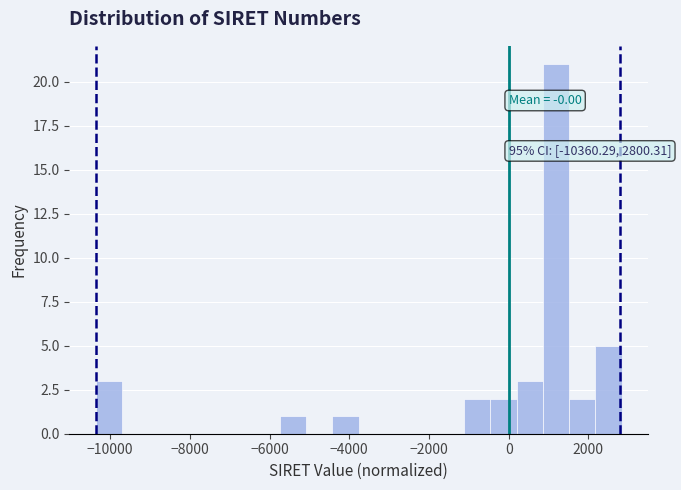

Around what value on the x-axis is the tallest bar? Give the approximate position of its centre, as read against the axis.

1200